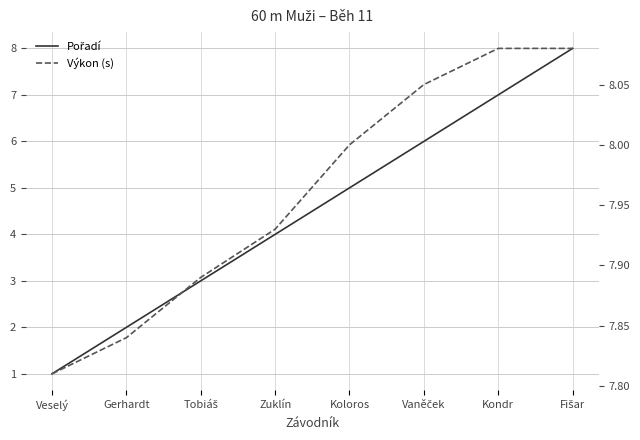

Count the Výkon (s) values in the range 7 to 8.

5